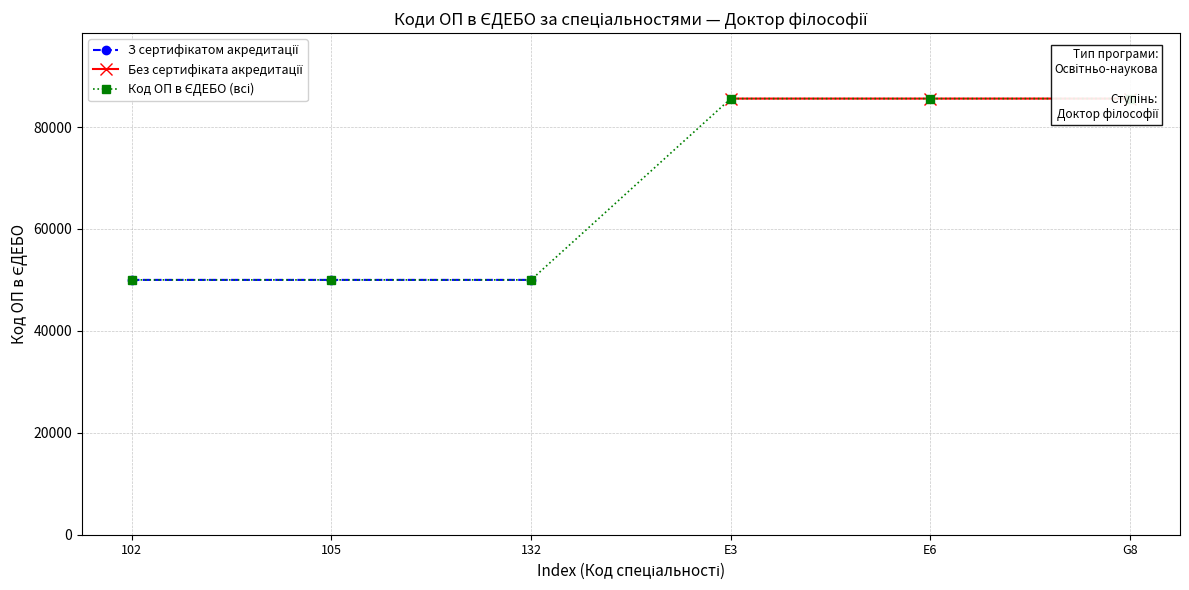

What is the greatest value displayed?

85576